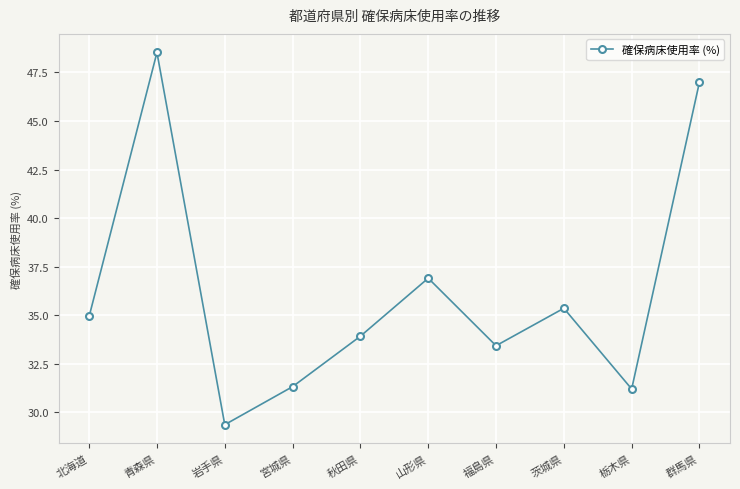

How many points are lower than both their immediate neighbors (excluding endpoints)?

3